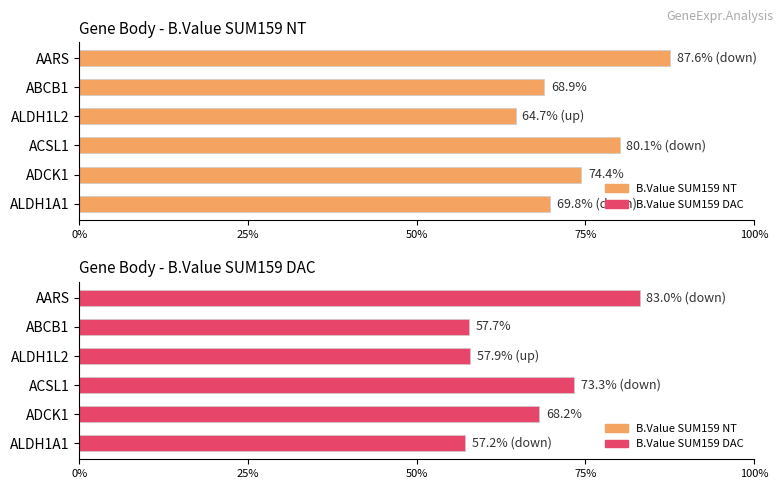

What position from the left is ALDH1L2?

3